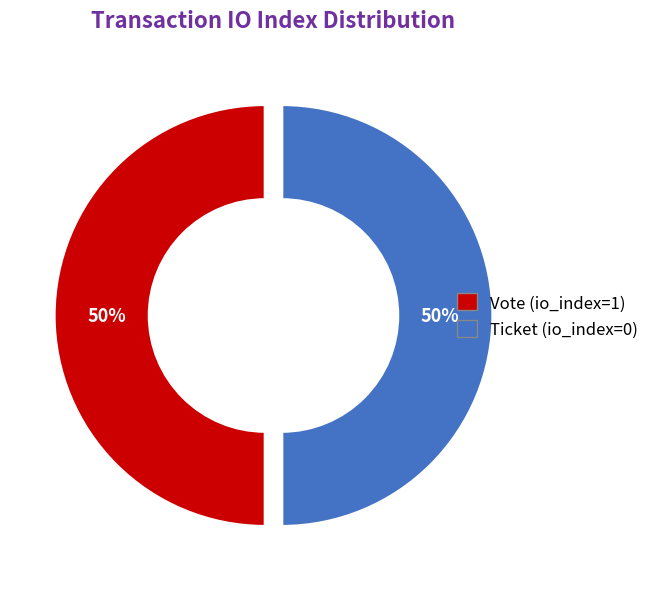

Approximately how many times larger is the value at Ticket (io_index=0) compared to Vote (io_index=1)?

1.0